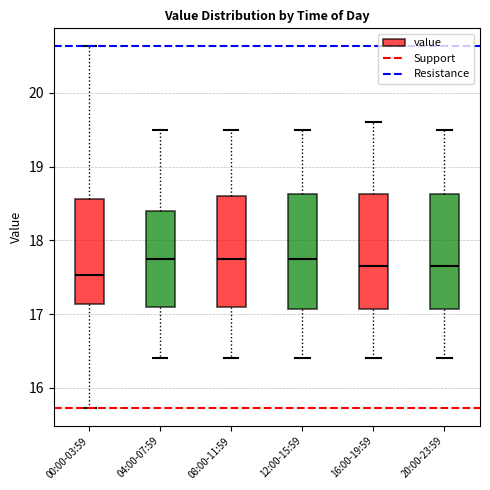

Reading left to right, read every box against the y-axis: the position of its median line, the range the box covers, and the ends of its whiskers. The values are not printed on the chart, so give them approximately, as read against the axis.

00:00-03:59: median 17.5, box 17.1 to 18.6, whiskers 15.7 to 20.6
04:00-07:59: median 17.8, box 17.1 to 18.4, whiskers 16.4 to 19.5
08:00-11:59: median 17.8, box 17.1 to 18.6, whiskers 16.4 to 19.5
12:00-15:59: median 17.8, box 17.1 to 18.6, whiskers 16.4 to 19.5
16:00-19:59: median 17.7, box 17.1 to 18.6, whiskers 16.4 to 19.6
20:00-23:59: median 17.7, box 17.1 to 18.6, whiskers 16.4 to 19.5